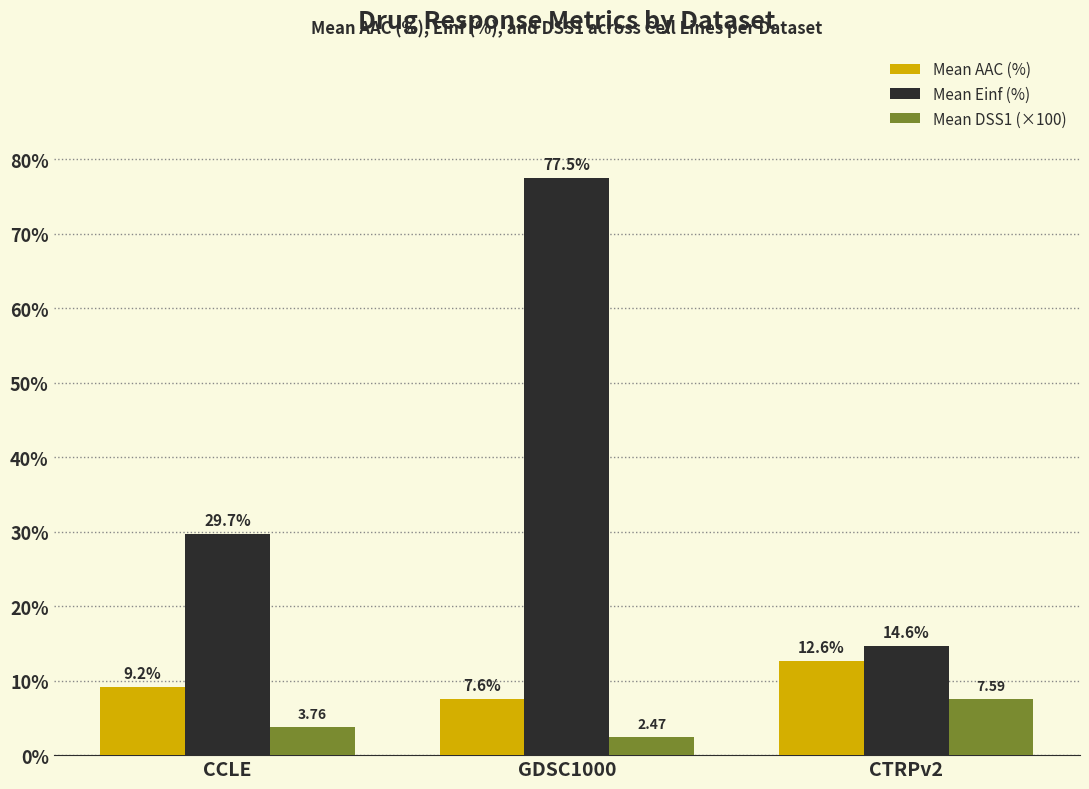

Between CCLE and CTRPv2, which series saw the biggest shift?

Mean Einf (%)